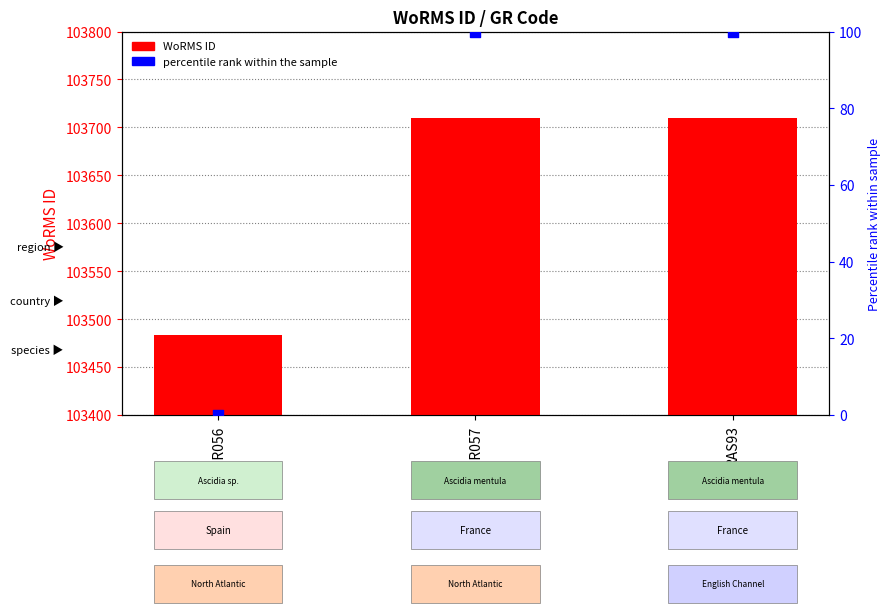

Is the value of percentile rank within the sample at EMR057 greater than the value of WoRMS ID at EMR057?

No